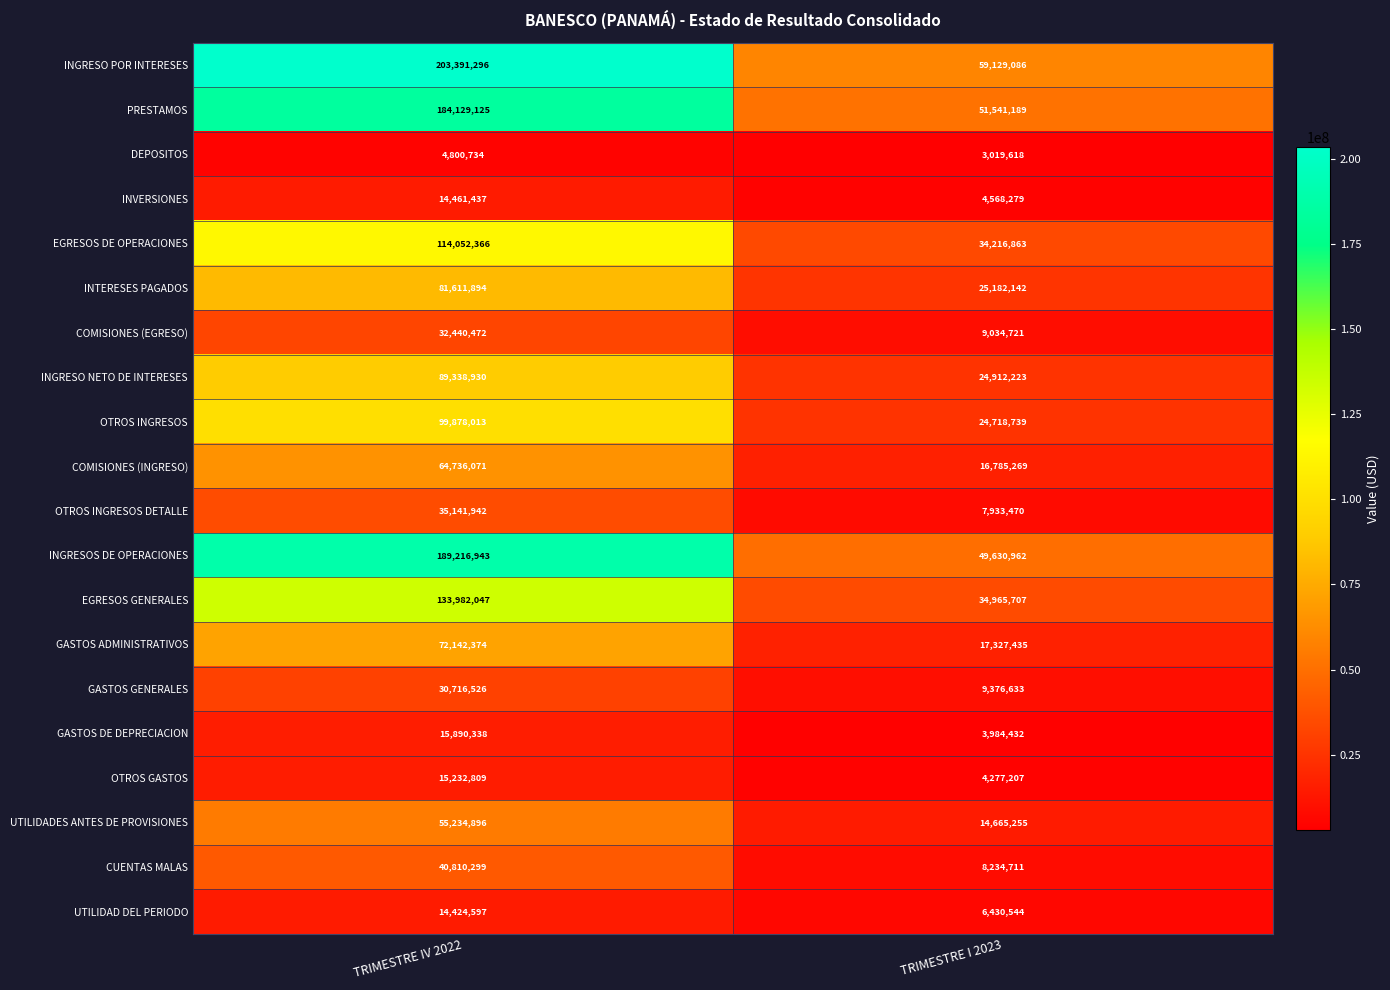

What is the highest value of the EGRESOS DE OPERACIONES series?

114052366